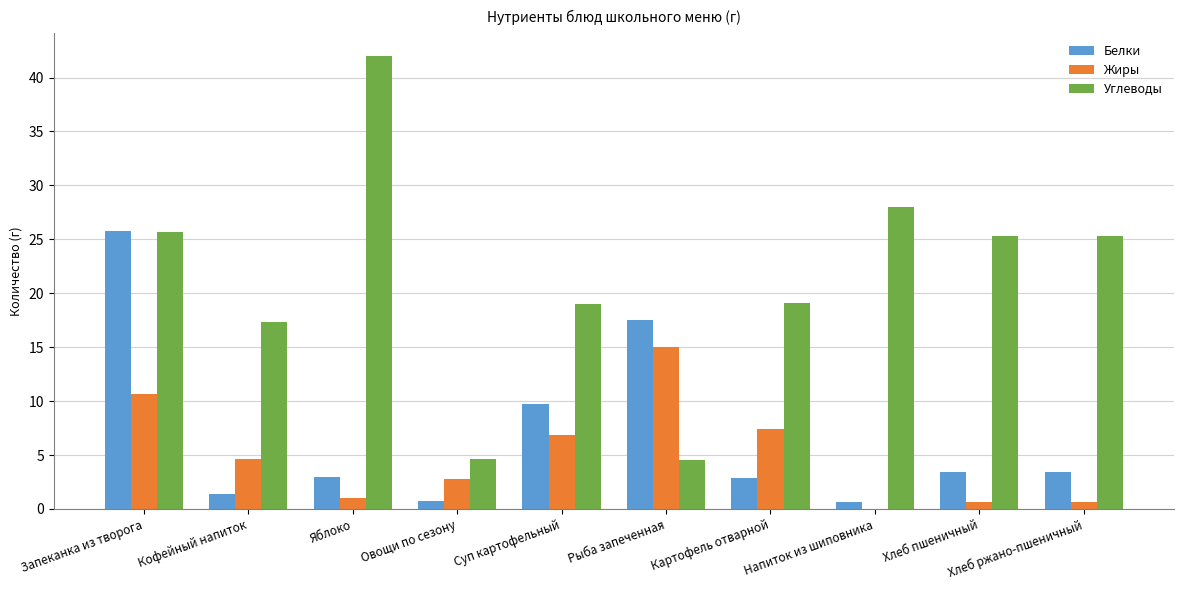

What is the sum of all Углеводы values?

210.9